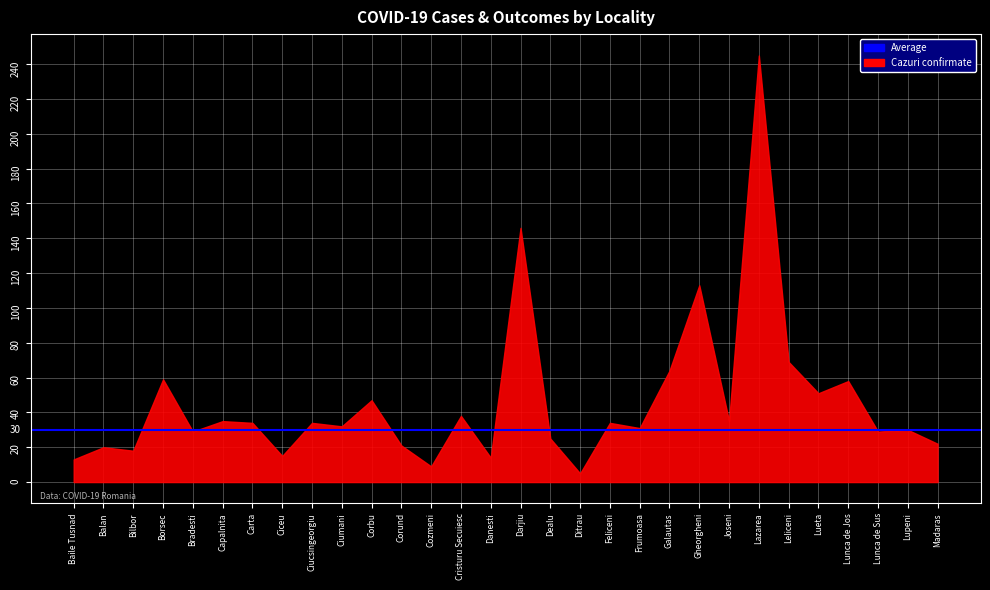

True or false: Persoane iesite Izolare inst has a value of 20 at Joseni.

False